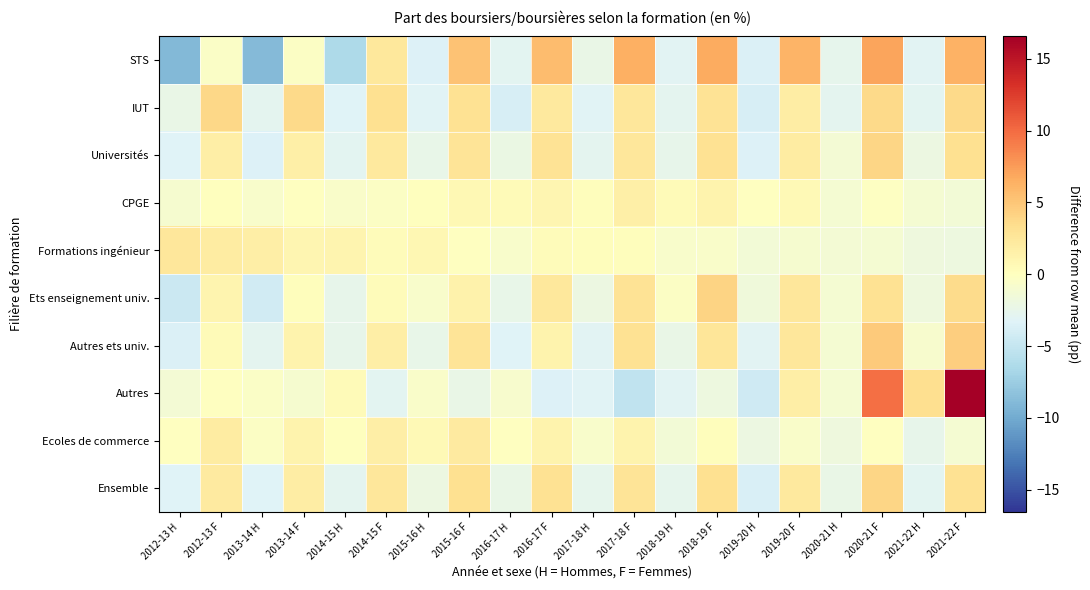

What is the total value across all series at 2019-20 F?

18.1